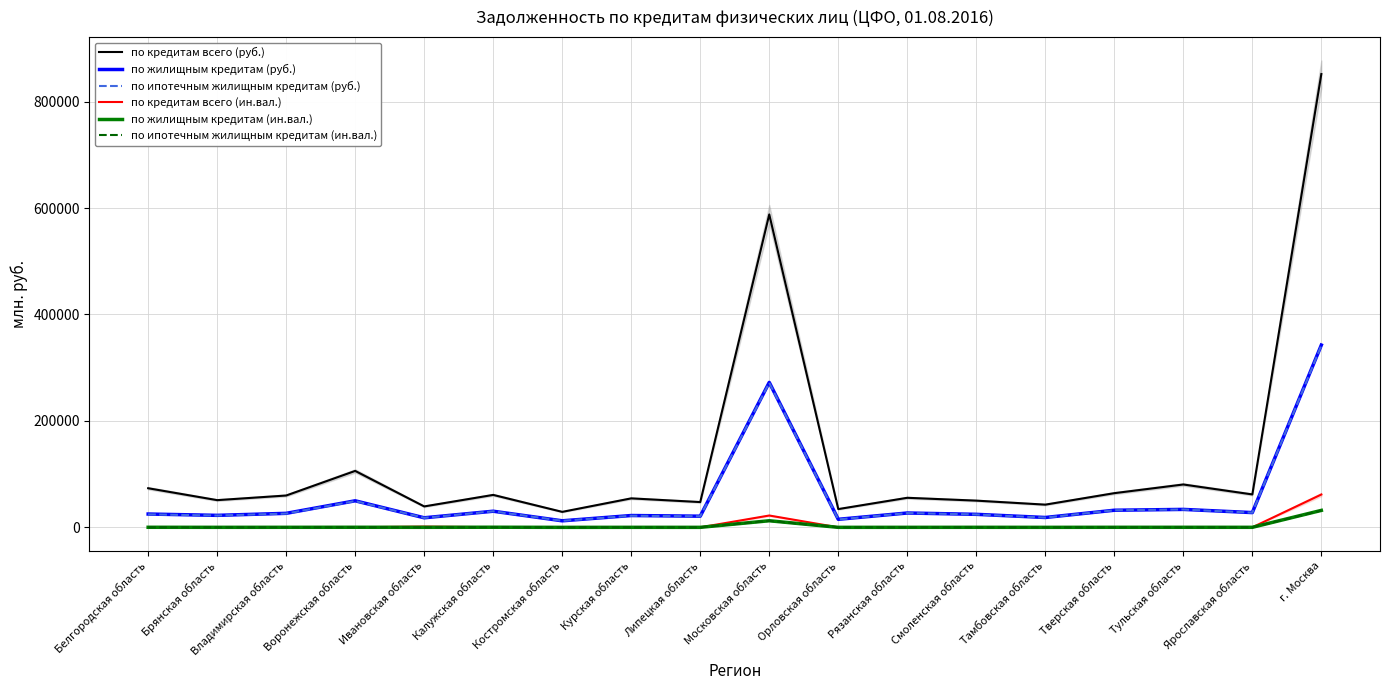

The value of по жилищным кредитам (руб.) at Костромская область is 12328. True or false?

True